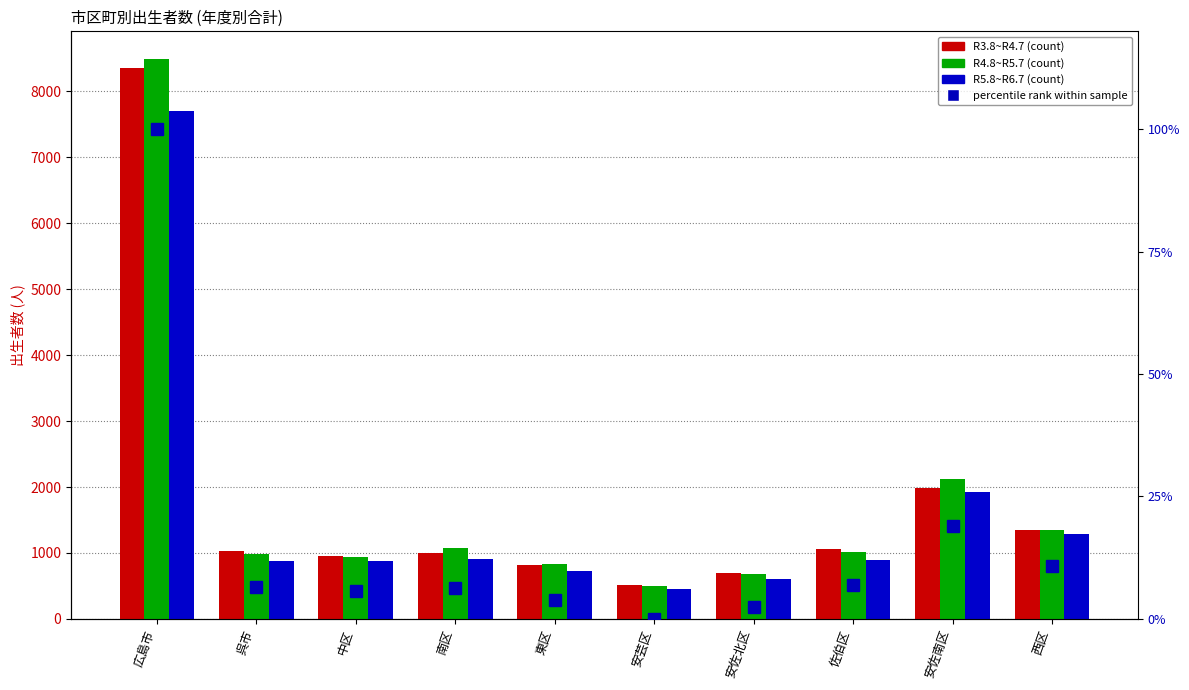

How many groups of bars are there?

10